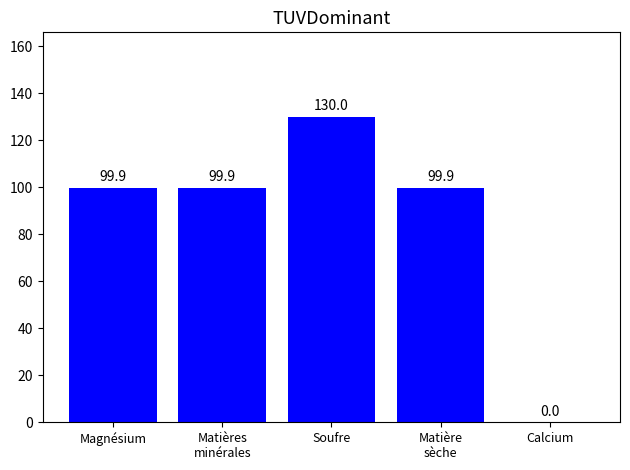

The value at Calcium is 0.0. True or false?

True